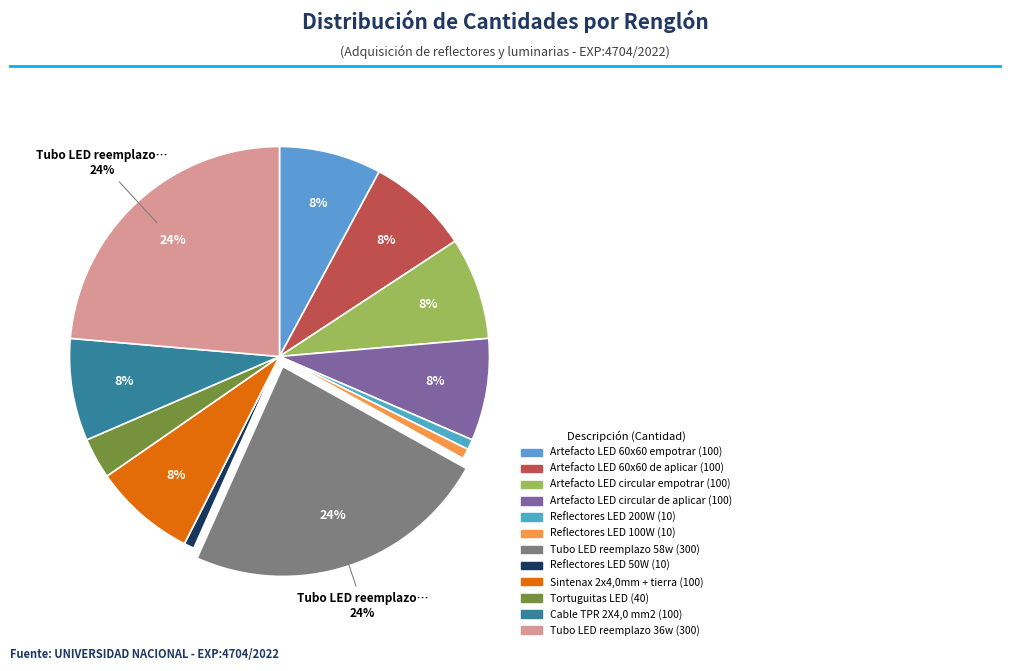

How much of the chart is everything except Artefacto LED 60x60 de aplicar?

92.1%